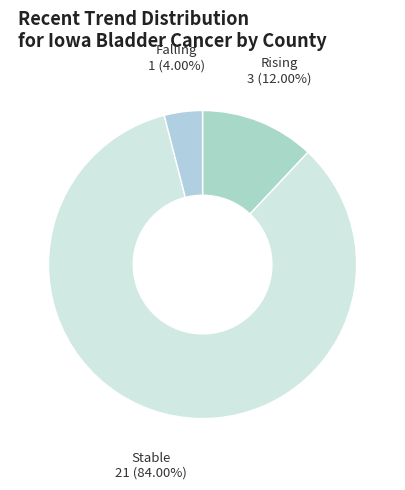

How many slices are in this pie chart?

3